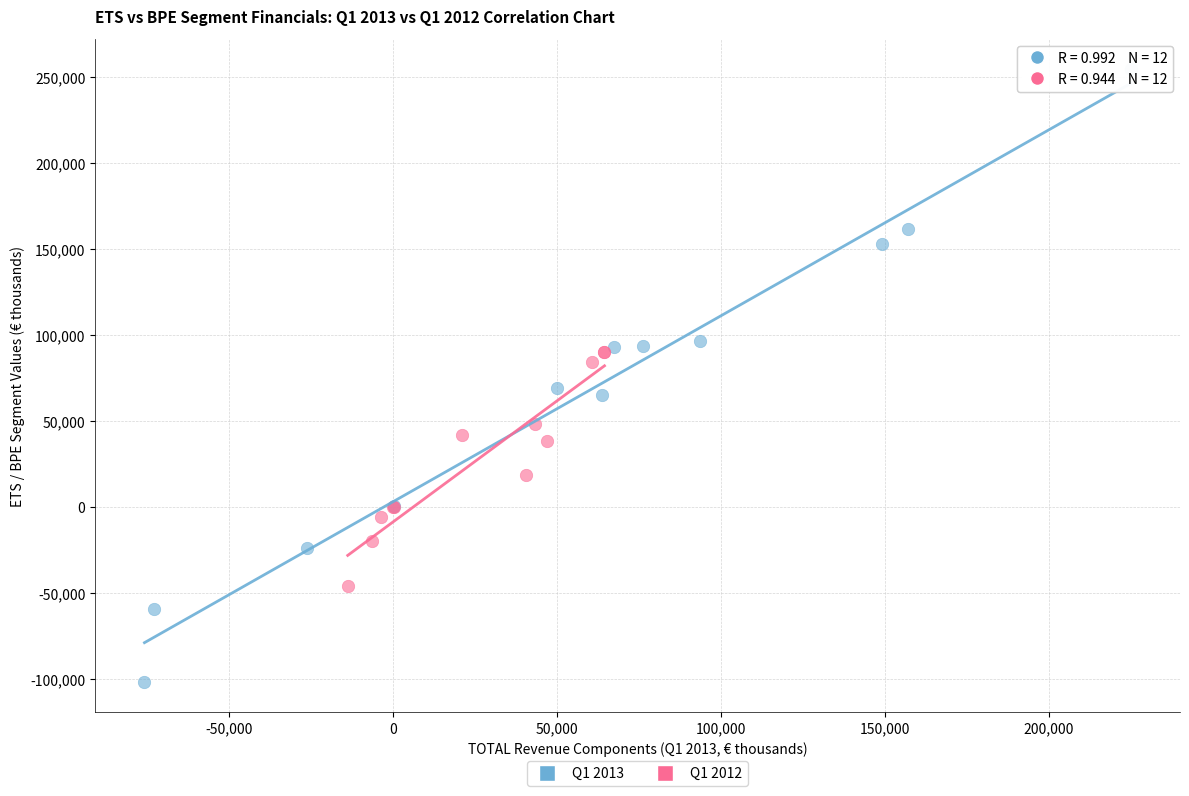

Which series has the widest spread of Y values?

Q1 2013